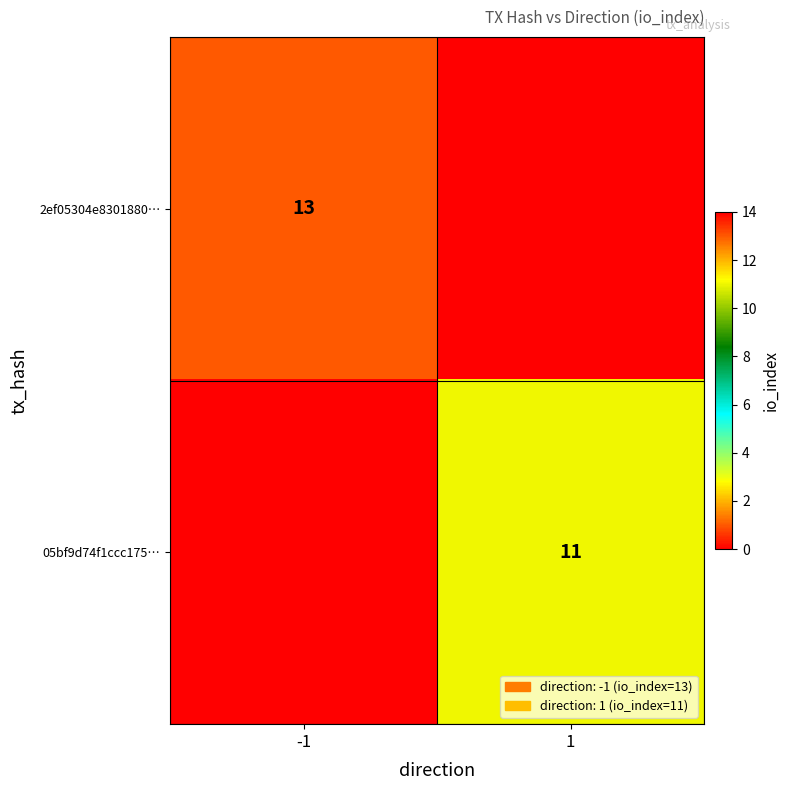

The 2ef05304e8301880… series shows 13 at -1. True or false?

True